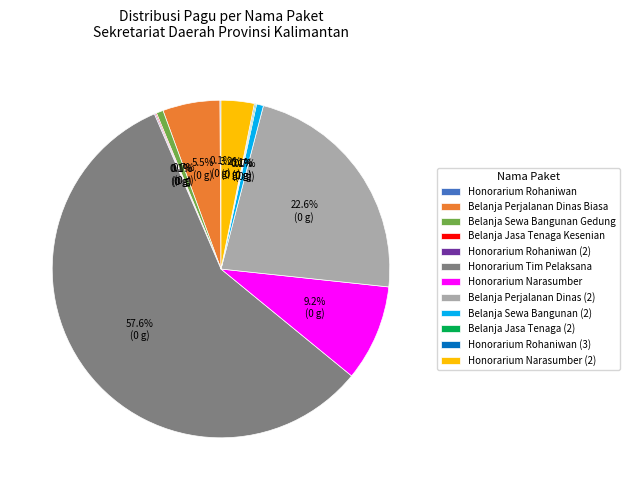

How much of the chart is everything except Honorarium Tim Pelaksana?

42.4%